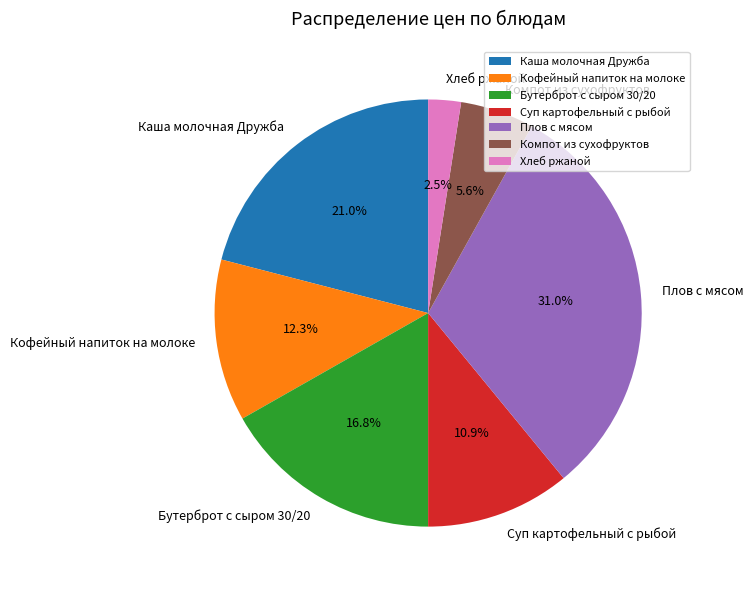

Which has a higher value, Хлеб ржаной or Кофейный напиток на молоке?

Кофейный напиток на молоке